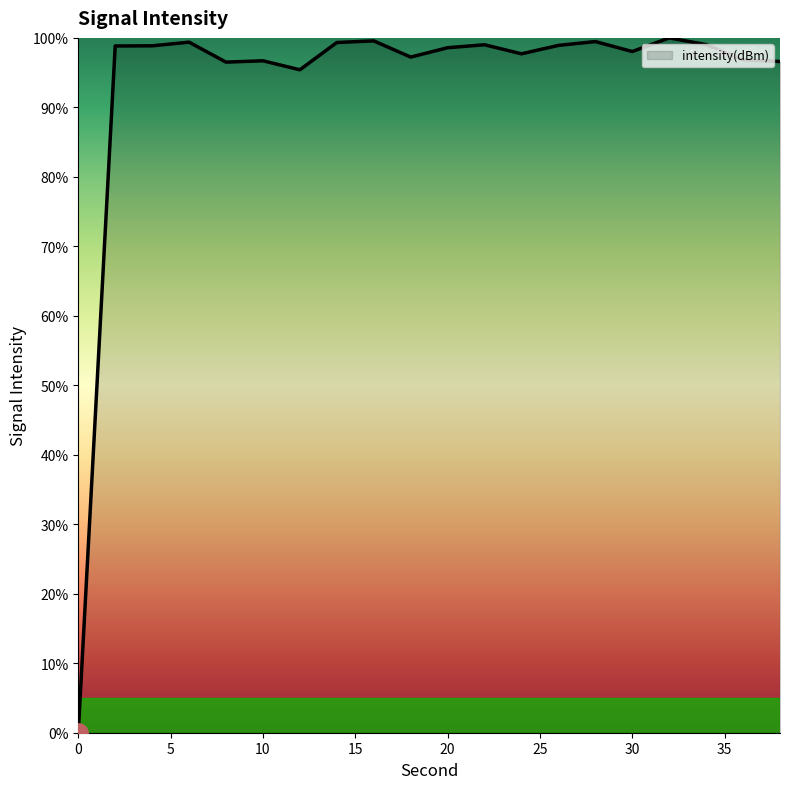

What is the sum of all values?

1866.1